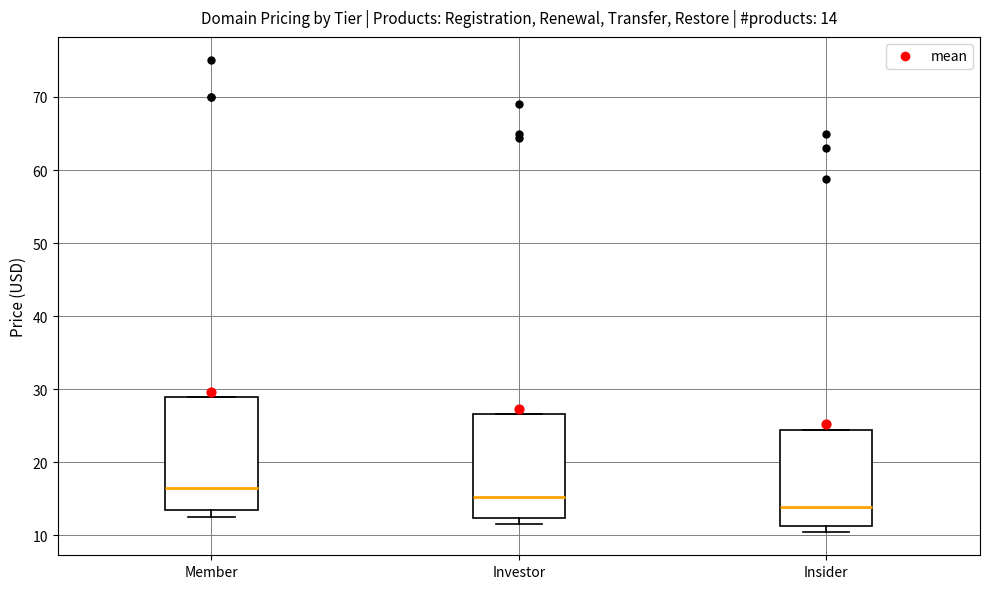

Which box has the highest median line?

Member